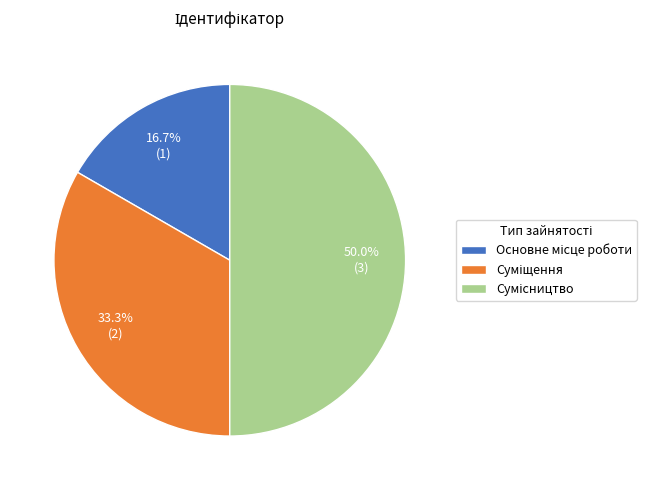

Approximately how many times larger is the value at Сумісництво compared to Суміщення?

1.5